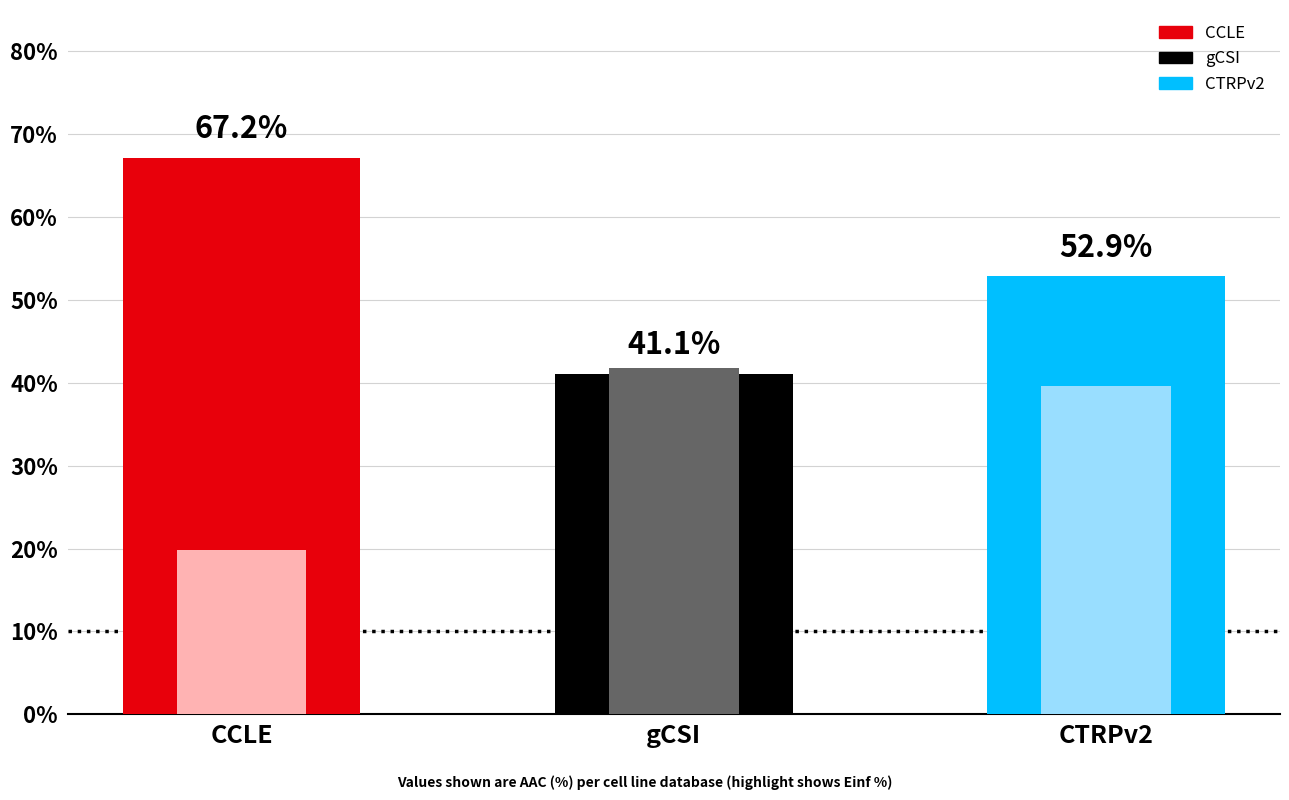

What is the maximum value shown in the chart?

67.2